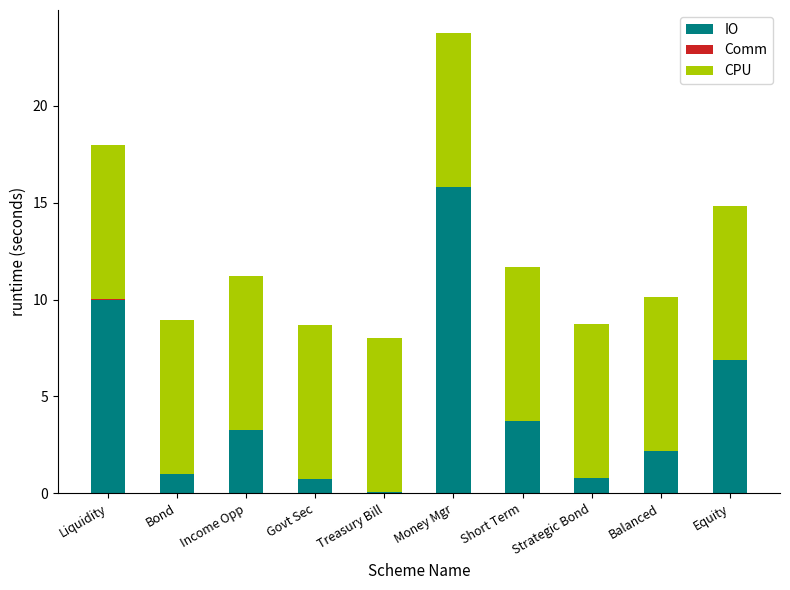

Are the bars grouped side by side (vs. stacked)?

No